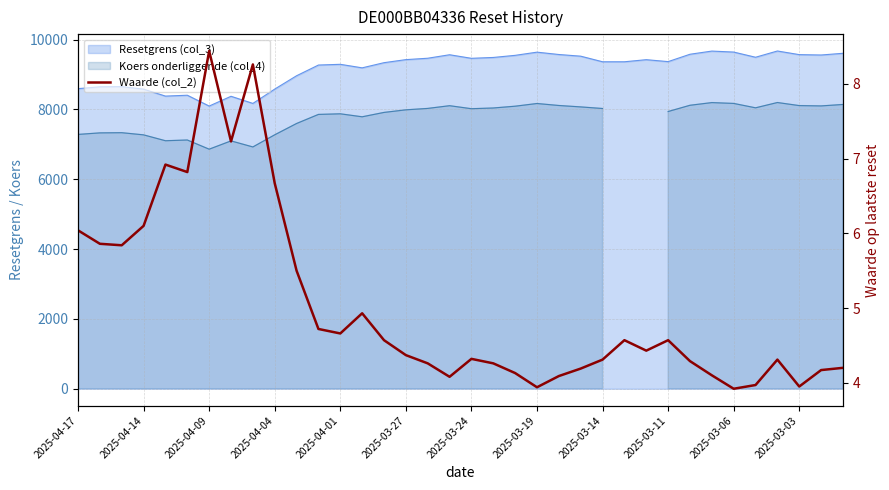

Reading left to right, extract all data points from this chart.

6.0	5.9	5.8	6.1	6.9	6.8	8.4	7.2	8.3	6.7	5.5	4.7	4.7	4.9	4.6	4.4	4.3	4.1	4.3	4.3	4.1	3.9	4.1	4.2	4.3	4.6	4.4	4.6	4.3	4.1	3.9	4.0	4.3	4.0	4.2	4.2